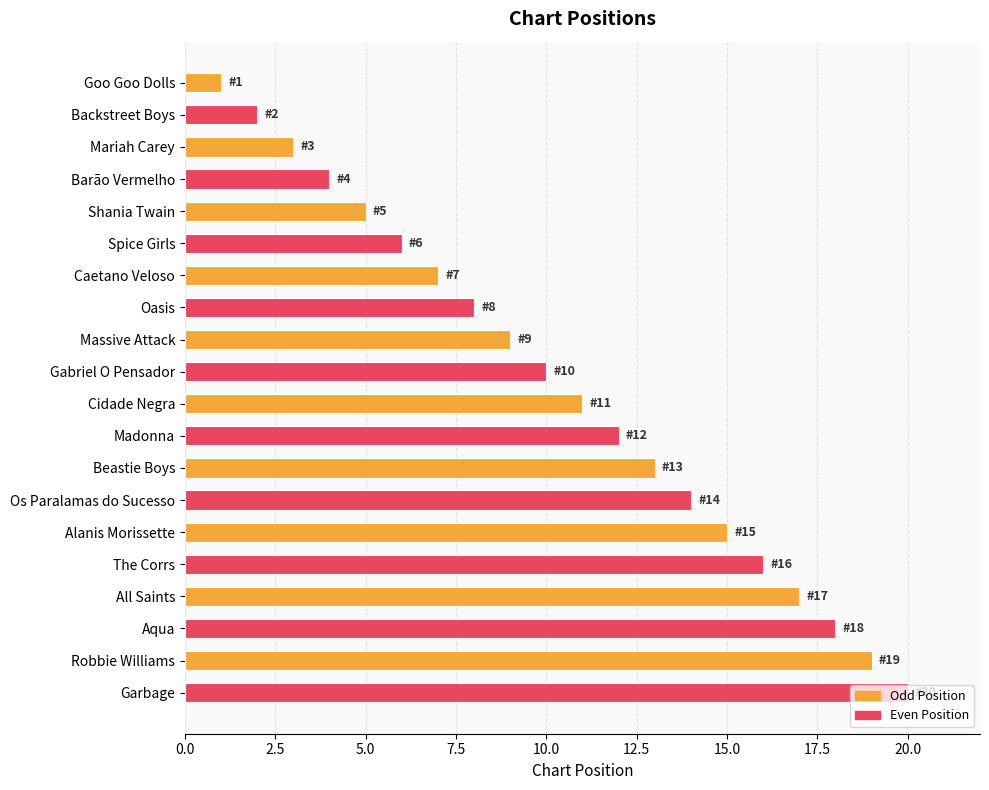

What is the sum of all values?

210